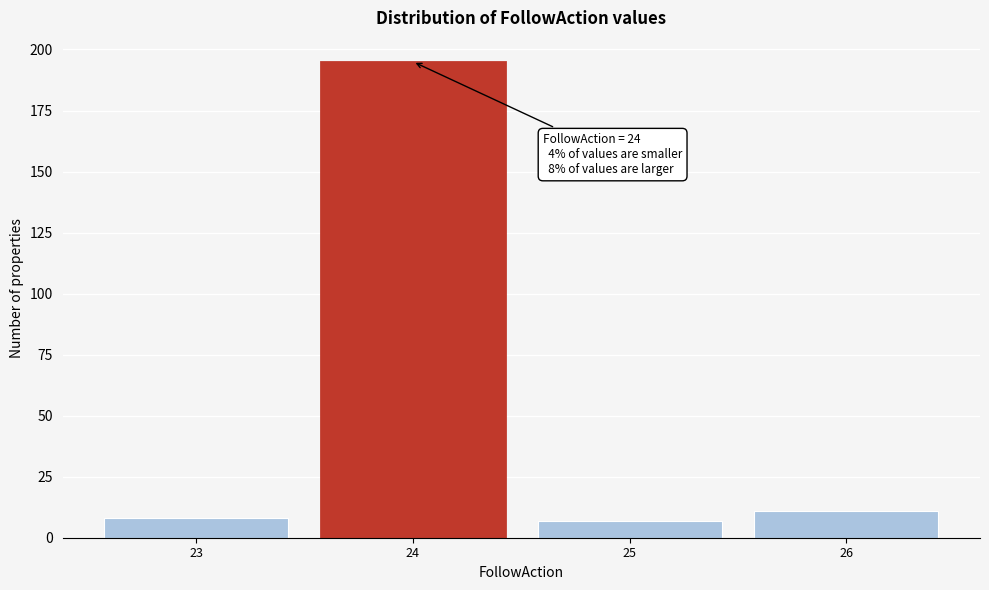

Reading left to right, extract all data points from this chart.

8	195	7	11